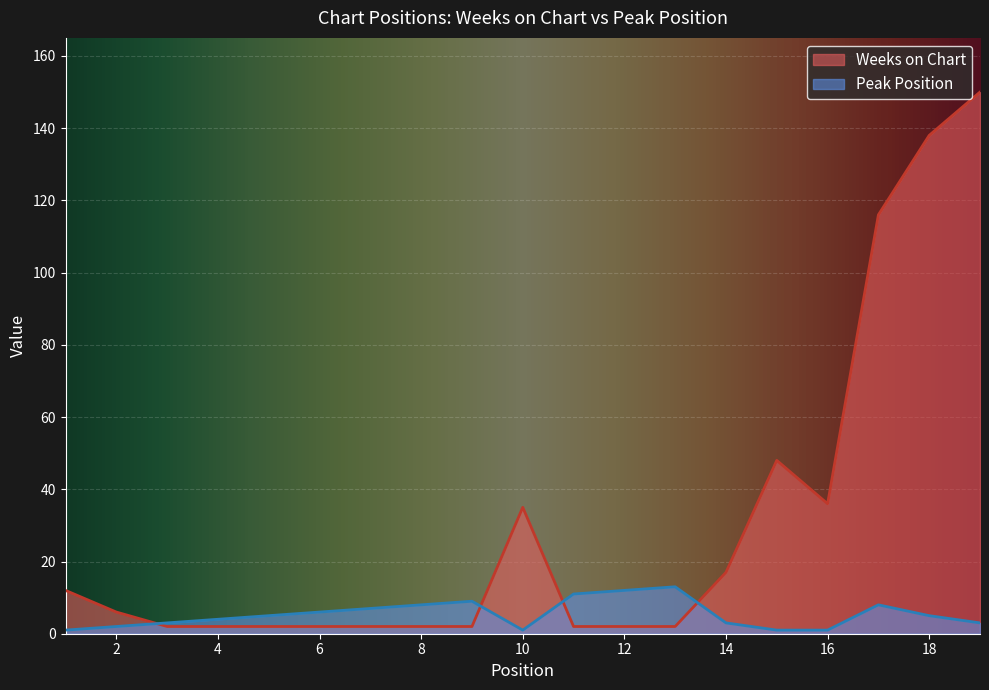

What is the total value across all series at 4?

6